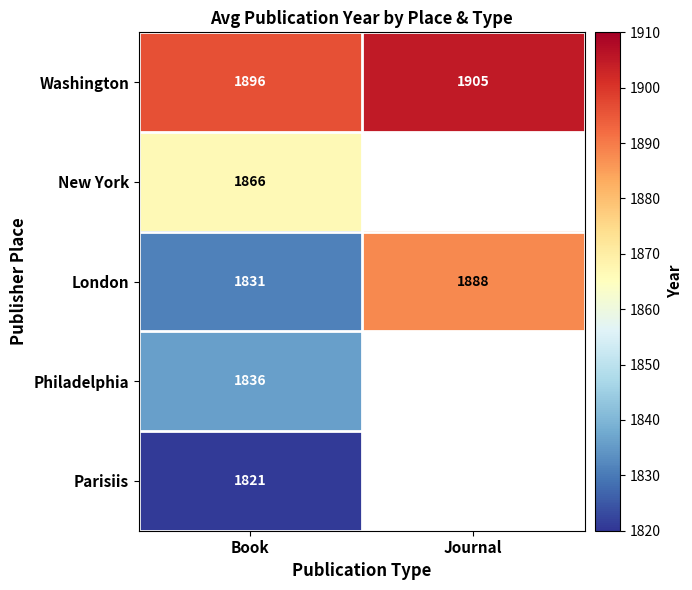

What is the difference between the Washington values at Book and Journal?

9